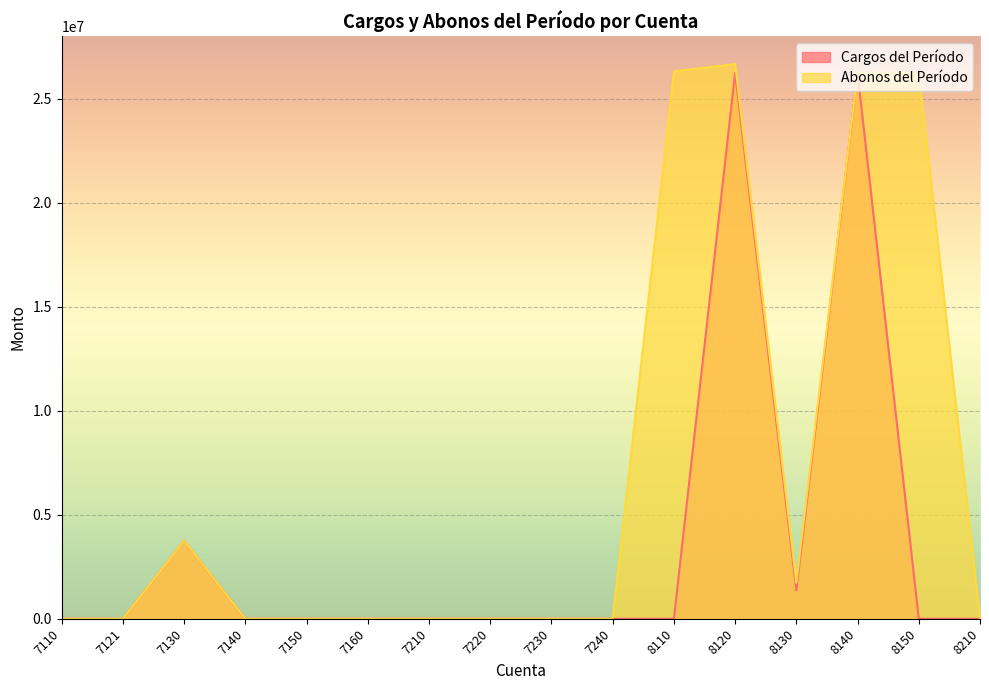

Reading left to right, what are all the values shown in this chart?

Cargos del Período: 7110=0.0	7121=0.0	7130=3759560.0	7140=0.0	7150=0.0	7160=0.0	7210=0.0	7220=0.0	7230=0.0	7240=0.0	8110=0.0	8120=26257083.2	8130=1371335.0	8140=26257083.2	8150=0.0	8210=0.0
Abonos del Período: 7110=0.0	7121=0.0	7130=3759560.0	7140=0.0	7150=0.0	7160=0.0	7210=0.0	7220=0.0	7230=0.0	7240=0.0	8110=26329655.6	8120=26679655.6	8130=1721335.0	8140=26257083.2	8150=26257083.2	8210=0.0